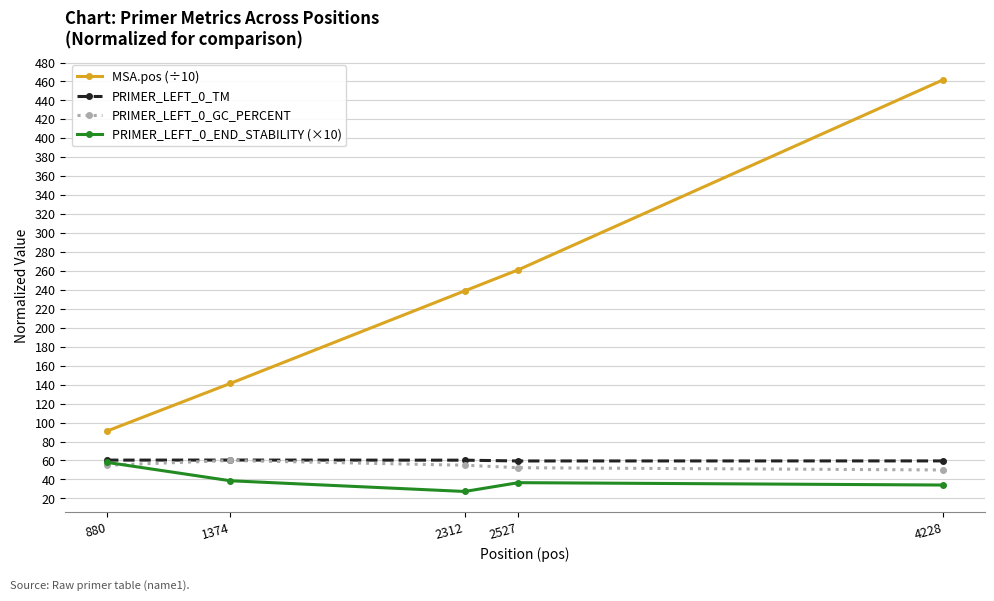

Is the value of MSA.pos (÷10) at 1374 greater than the value of PRIMER_LEFT_0_TM at 880?

Yes